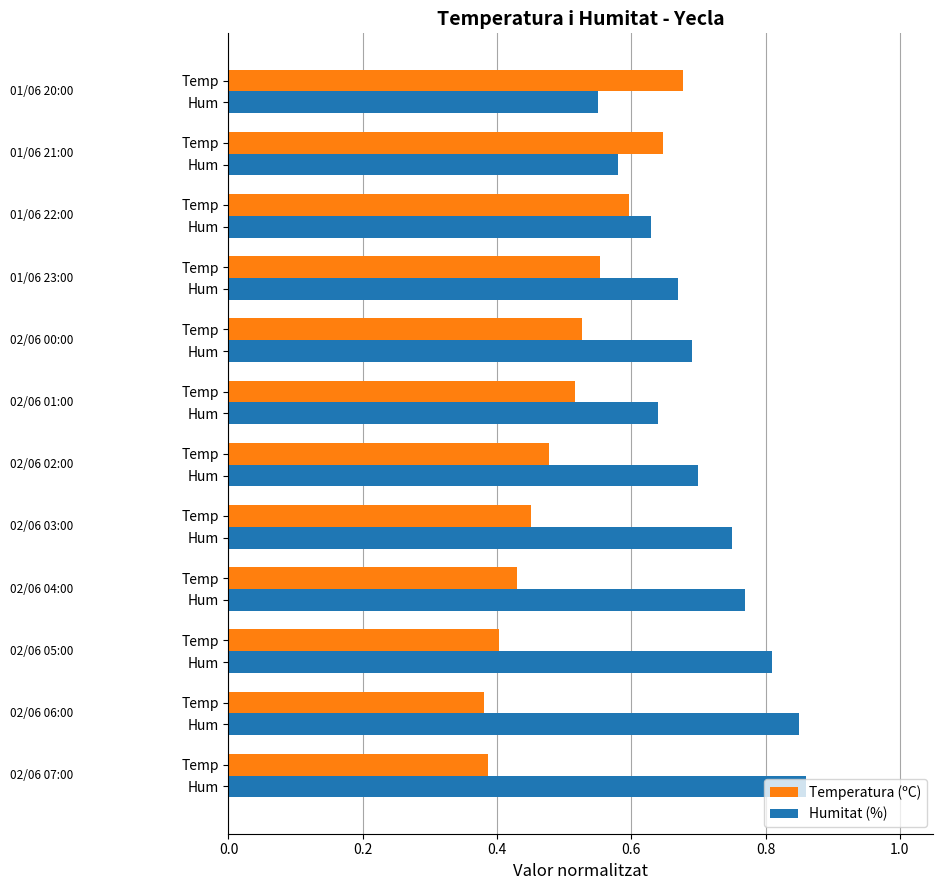

Reading right to left, what are all the values shown in this chart?

Temperatura (ºC): 0.7	0.6	0.6	0.6	0.5	0.5	0.5	0.5	0.4	0.4	0.4	0.4
Humitat (%): 0.6	0.6	0.6	0.7	0.7	0.6	0.7	0.8	0.8	0.8	0.8	0.9